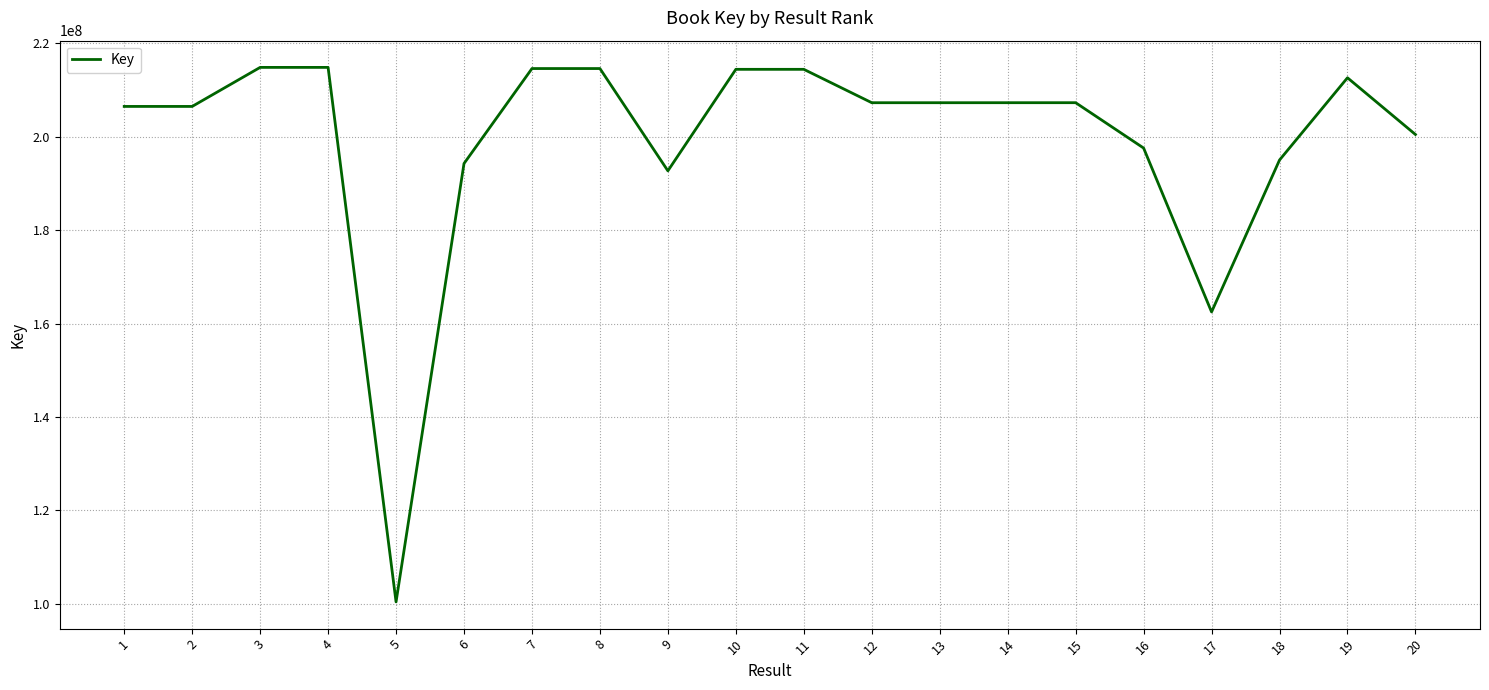

Approximately how many times larger is the value at 19 compared to 2?

1.0